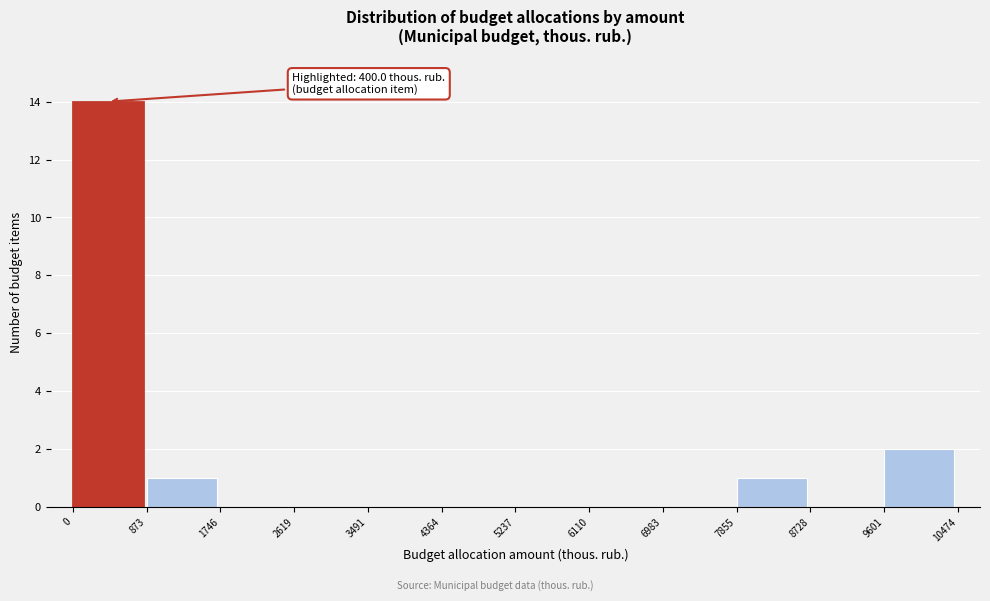

Which range on the x-axis has the tallest bar?

0 to 873